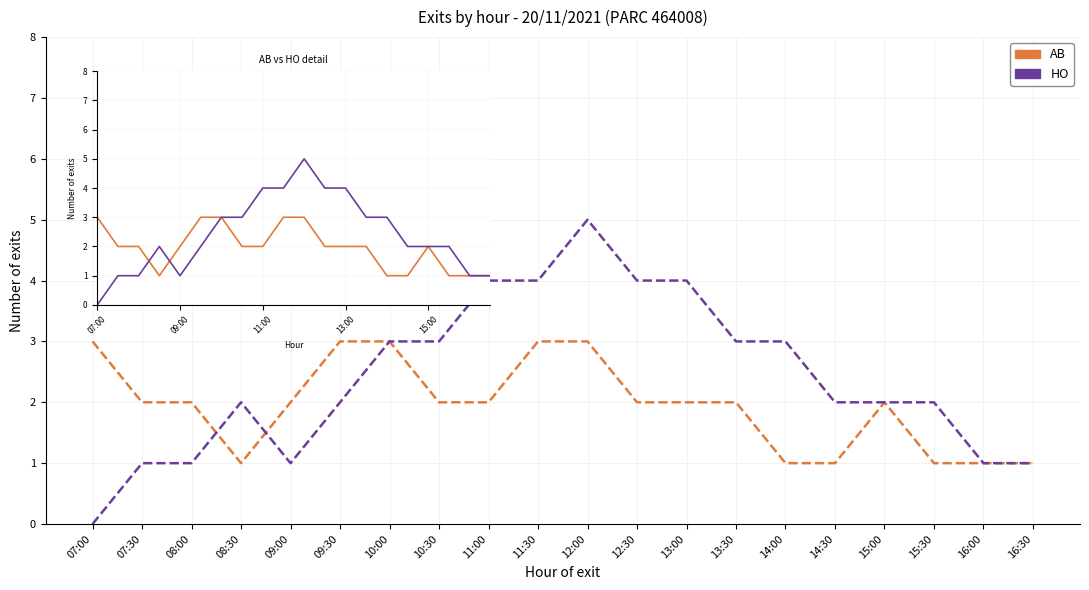

Which series has the largest total across all categories?

HO